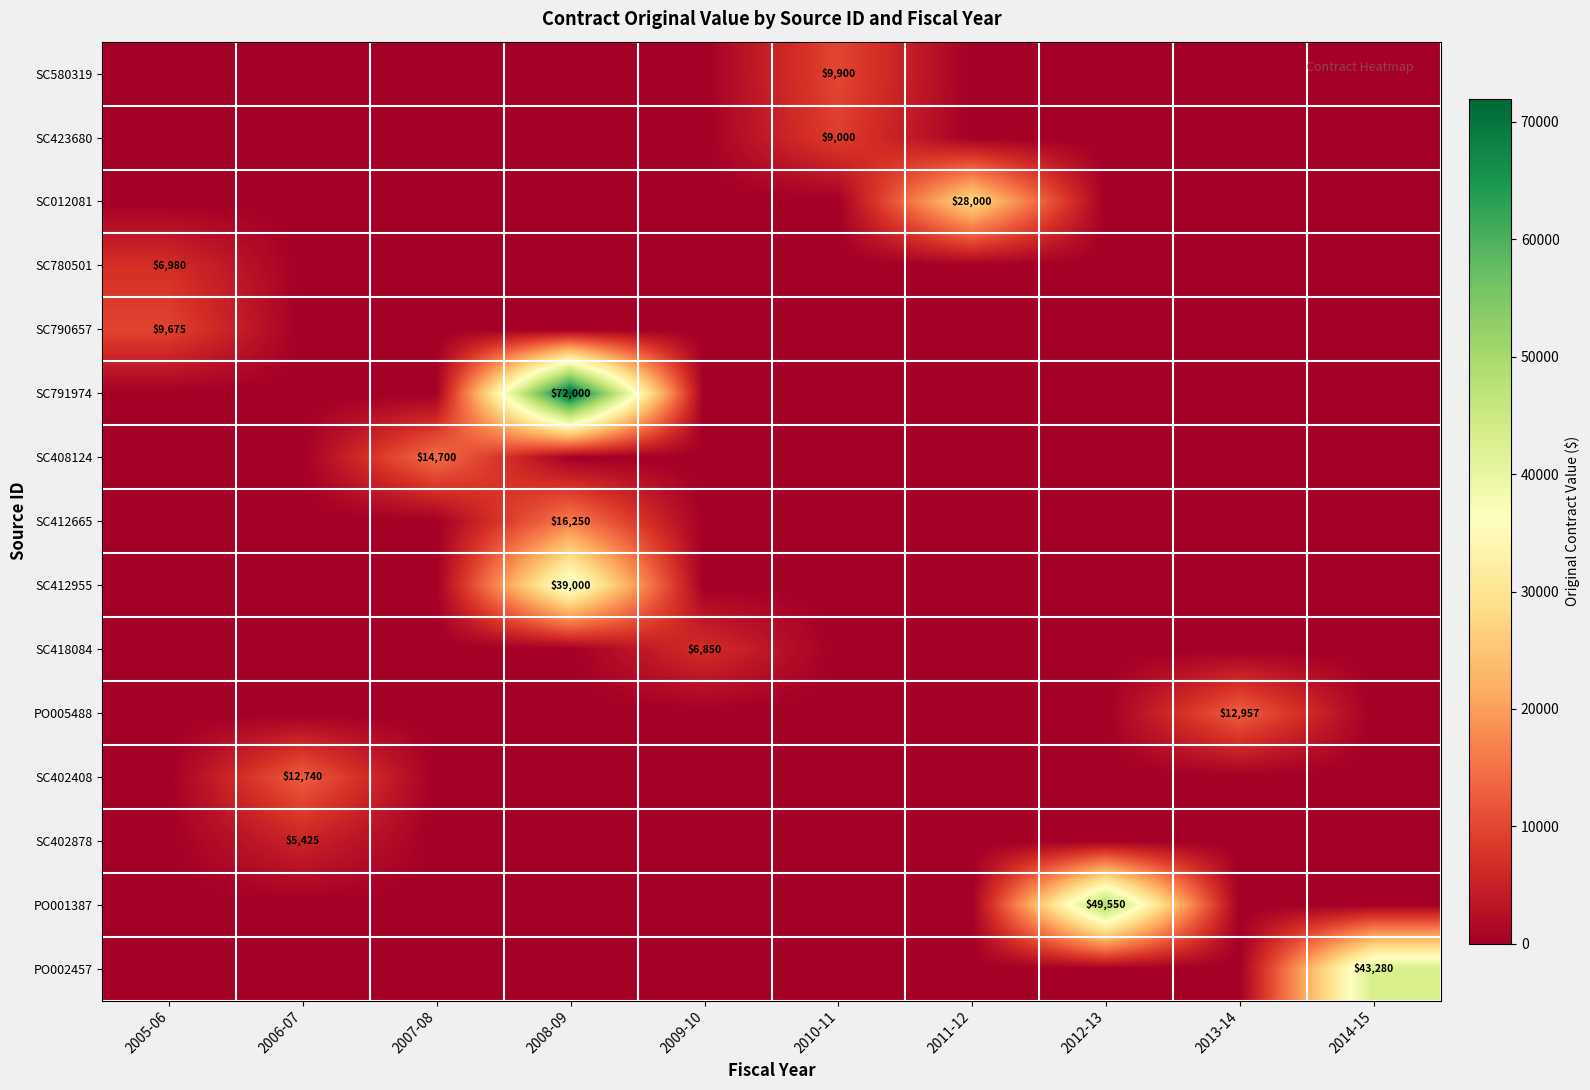

Is it true that PO002457 equals 43280 at 2014-15?

True